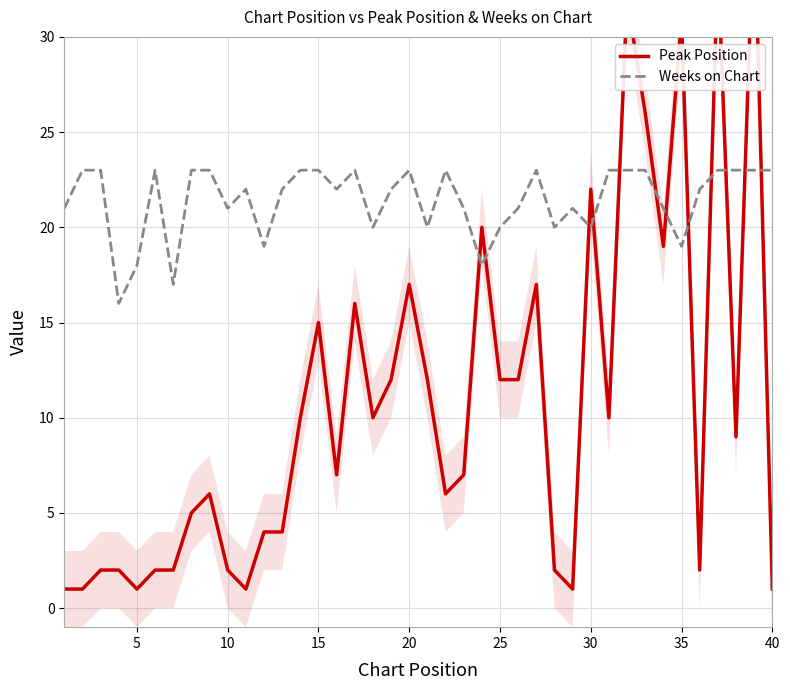

The value of Weeks on Chart at 20 is 14. True or false?

False